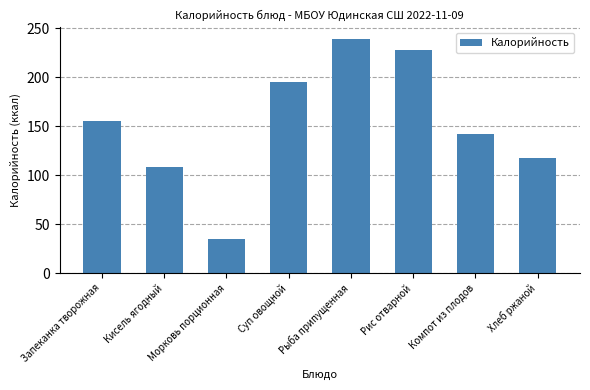

What is the ratio of the value at Рыба припущенная to the value at Компот из плодов?

1.7